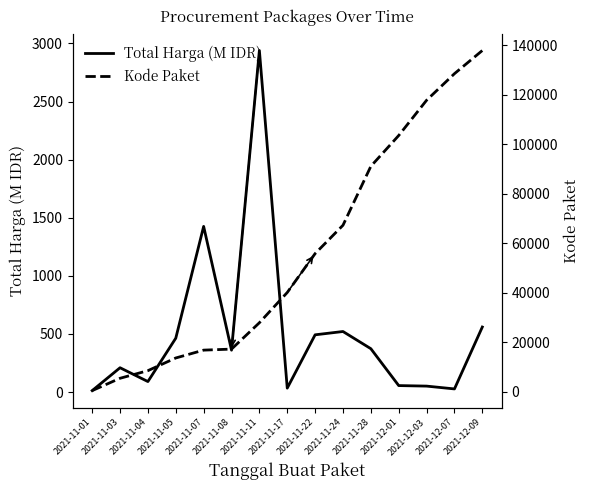

List the labels in order of Kode Paket value, smallest first.

2021-11-01, 2021-11-03, 2021-11-04, 2021-11-05, 2021-11-07, 2021-11-08, 2021-11-11, 2021-11-17, 2021-11-22, 2021-11-24, 2021-11-28, 2021-12-01, 2021-12-03, 2021-12-07, 2021-12-09